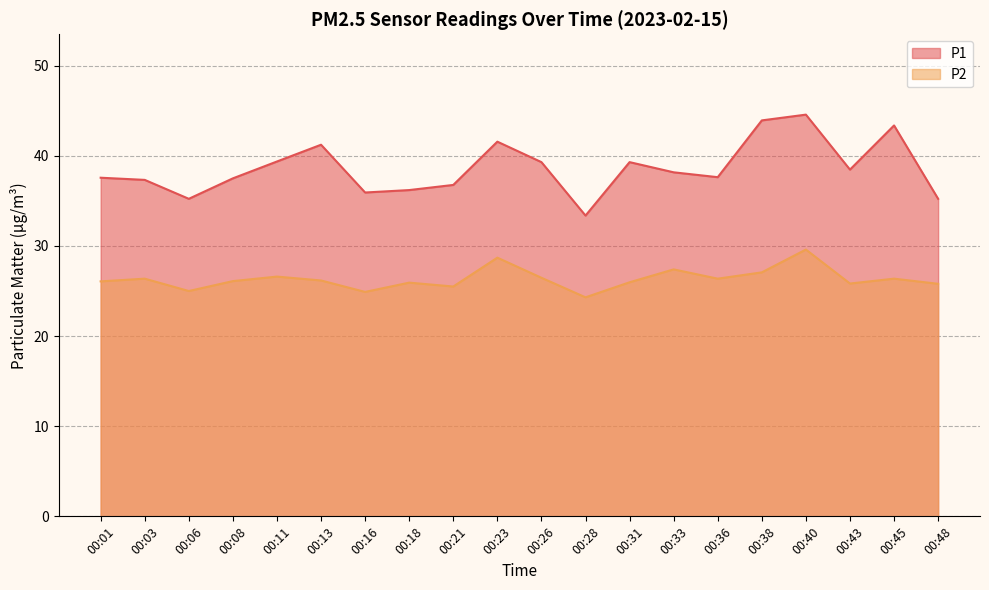

Reading right to left, extract all data points from this chart.

P1: 00:48=35.2	00:45=43.4	00:43=38.5	00:40=44.6	00:38=43.9	00:36=37.6	00:33=38.2	00:31=39.3	00:28=33.4	00:26=39.3	00:23=41.6	00:21=36.8	00:18=36.2	00:16=35.9	00:13=41.2	00:11=39.4	00:08=37.5	00:06=35.2	00:03=37.3	00:01=37.6
P2: 00:48=25.8	00:45=26.4	00:43=25.8	00:40=29.6	00:38=27.1	00:36=26.4	00:33=27.4	00:31=26.0	00:28=24.3	00:26=26.5	00:23=28.7	00:21=25.5	00:18=25.9	00:16=24.9	00:13=26.2	00:11=26.6	00:08=26.1	00:06=25.0	00:03=26.4	00:01=26.1